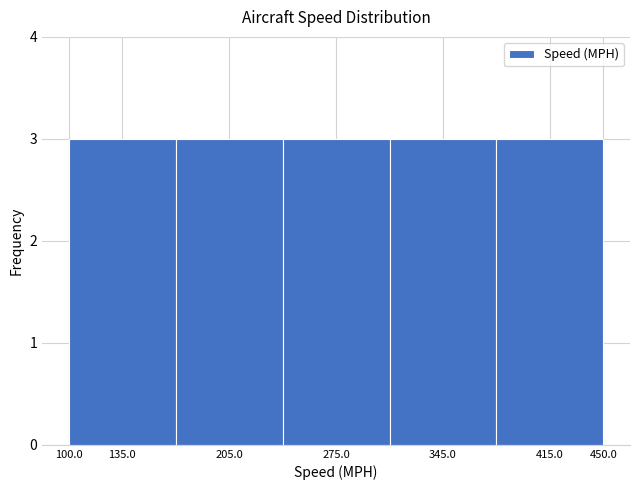

Reading left to right, list every bar in this chart as the range it spans on the x-axis followed by its height. The values are not printed on the chart, so give them approximately, as read against the axis.

100 to 170: 3
170 to 240: 3
240 to 310: 3
310 to 380: 3
380 to 450: 3